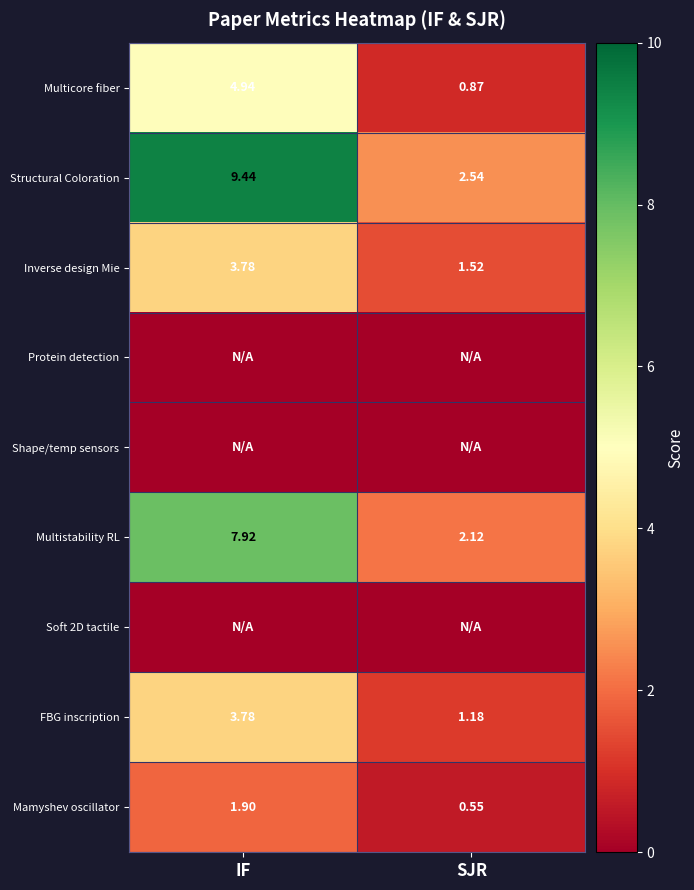

Which has a higher value, IF or SJR?

IF